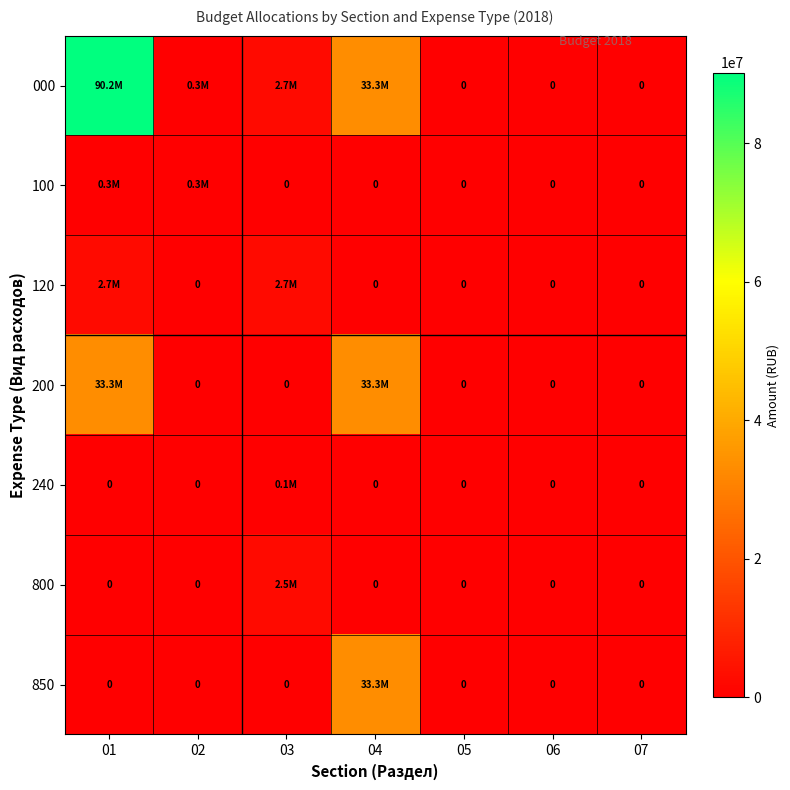

At which label is 850 closest to 16632715?

01